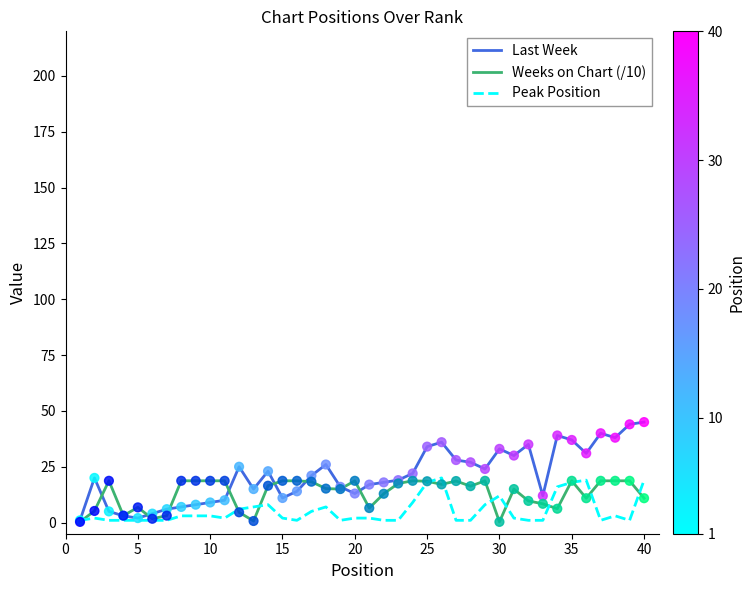

What are all the series names shown in the legend?

Last Week, Weeks on Chart (/10), Peak Position